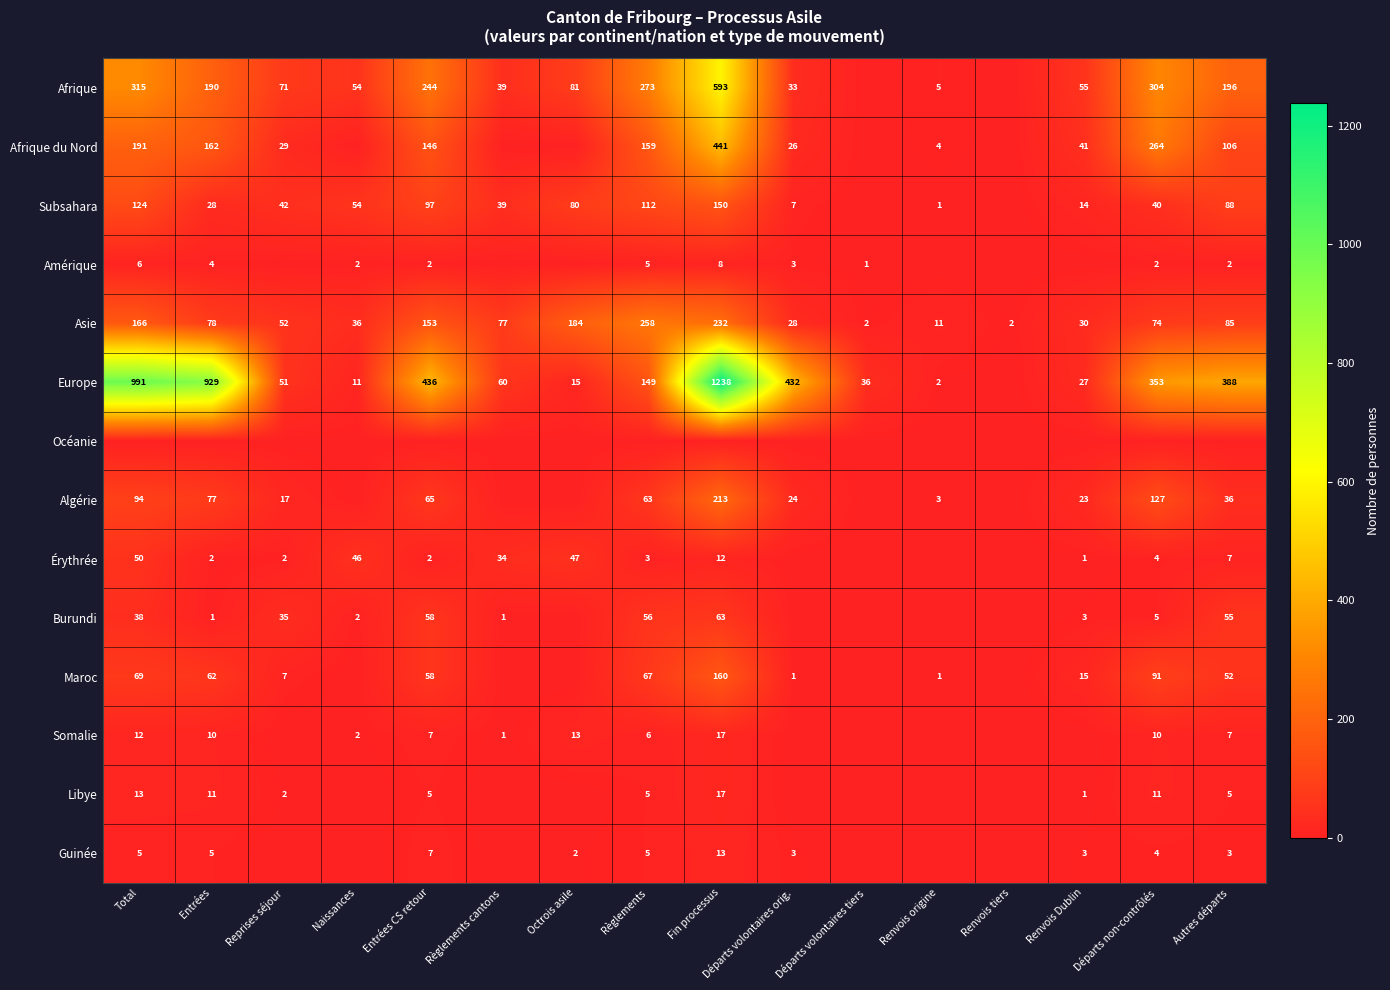

At how many categories does at least one series exceed 60?

11